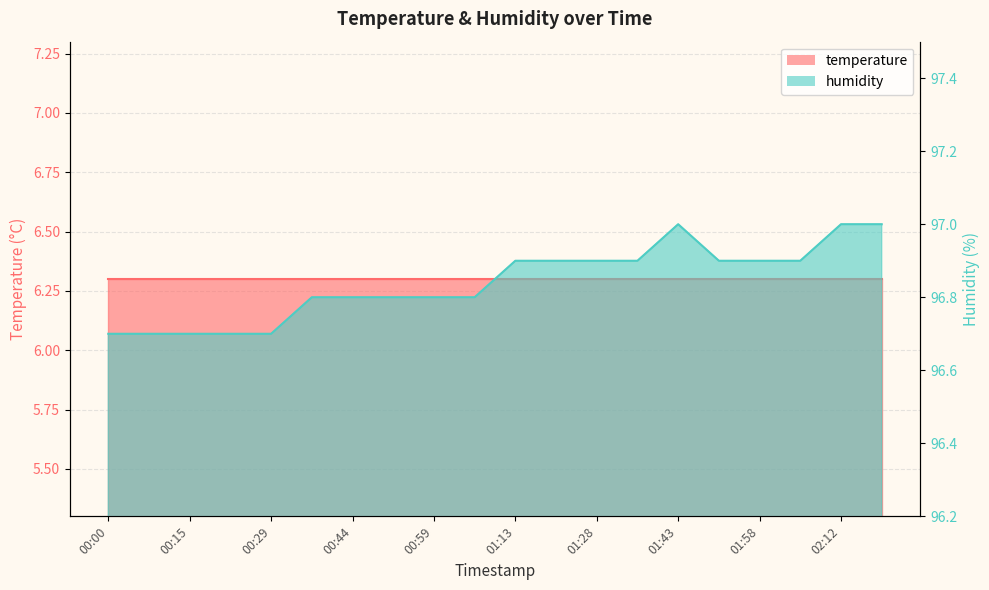

True or false: there are more than 2 points higher than both neighbors.

False